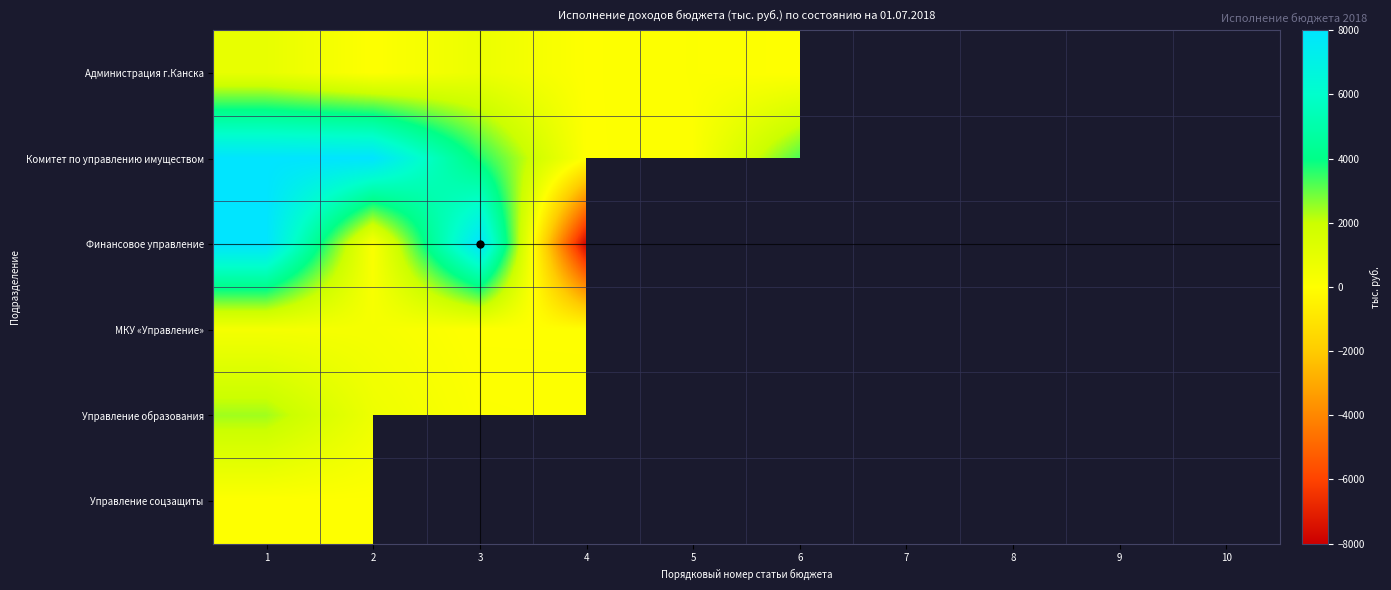

At which category is the sum across all series the highest?

1